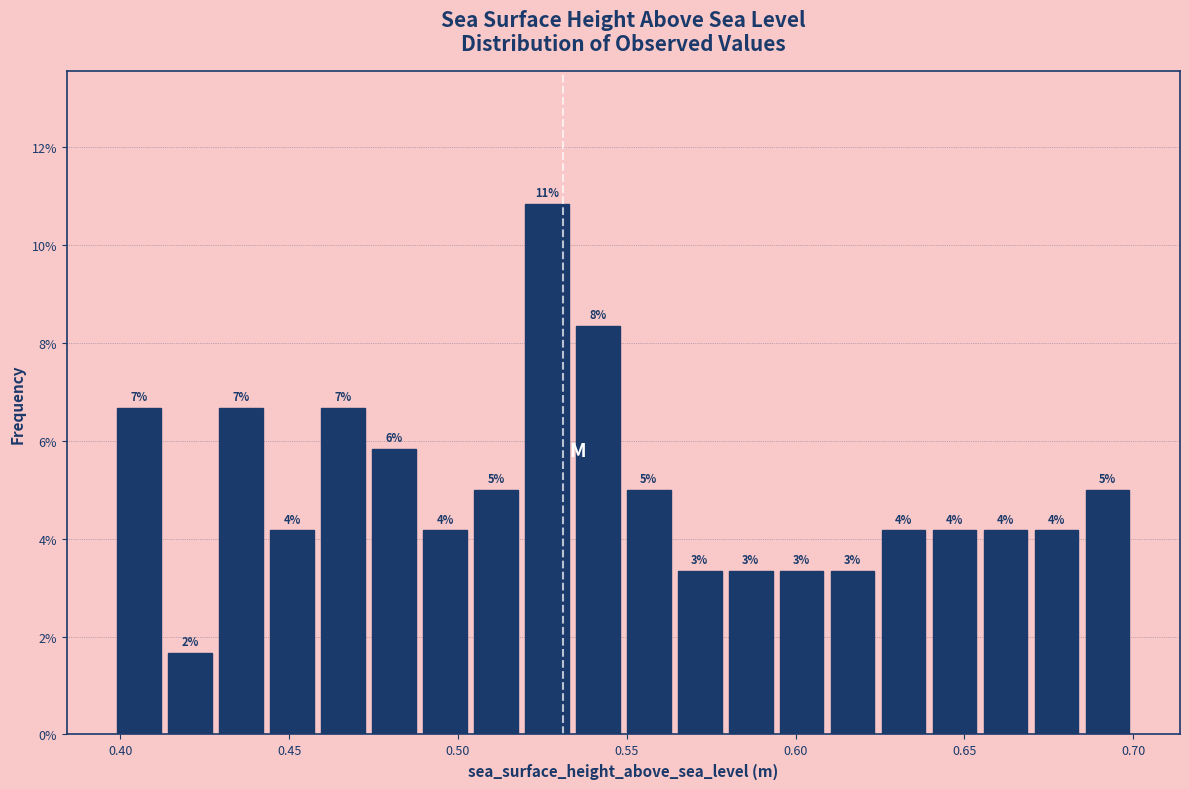

Read against the x-axis, roughly where is the centre of the tallest bar?

0.525